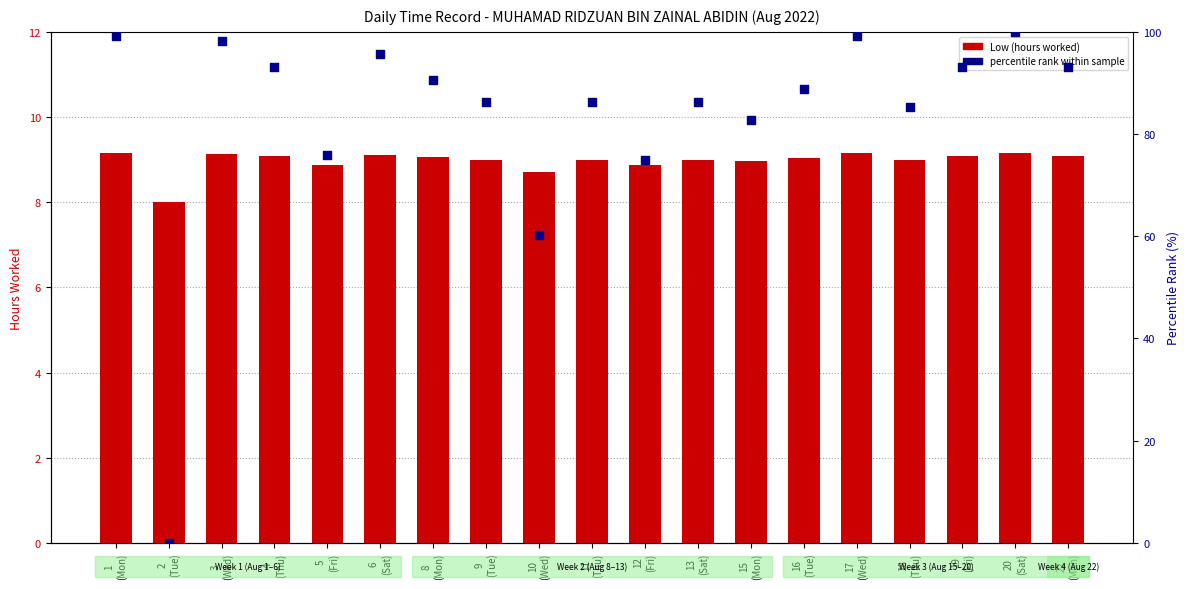

Which series contains the lowest Y value?

percentile rank within sample